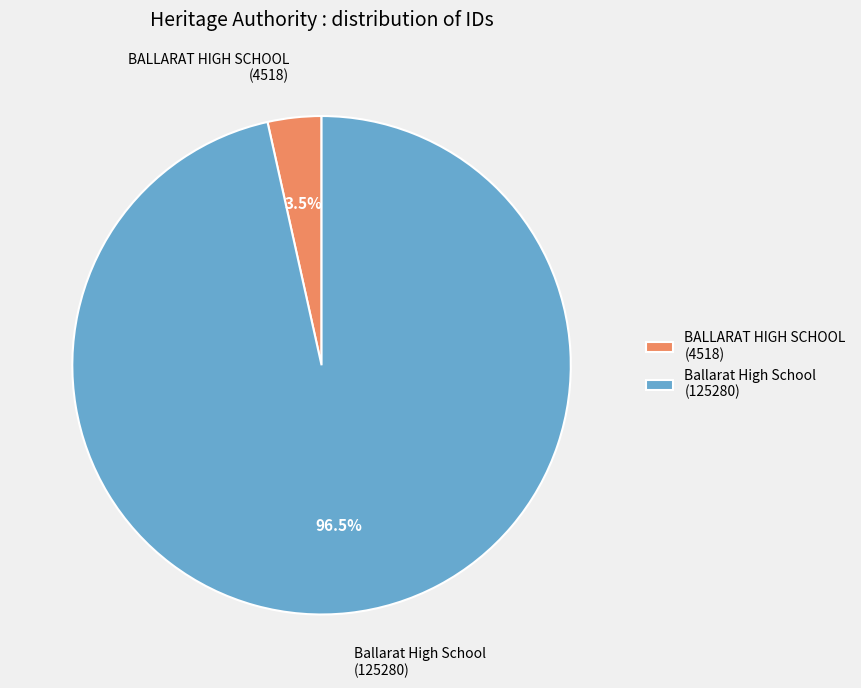

Does Ballarat High School (125280) account for over 50% of the chart?

Yes